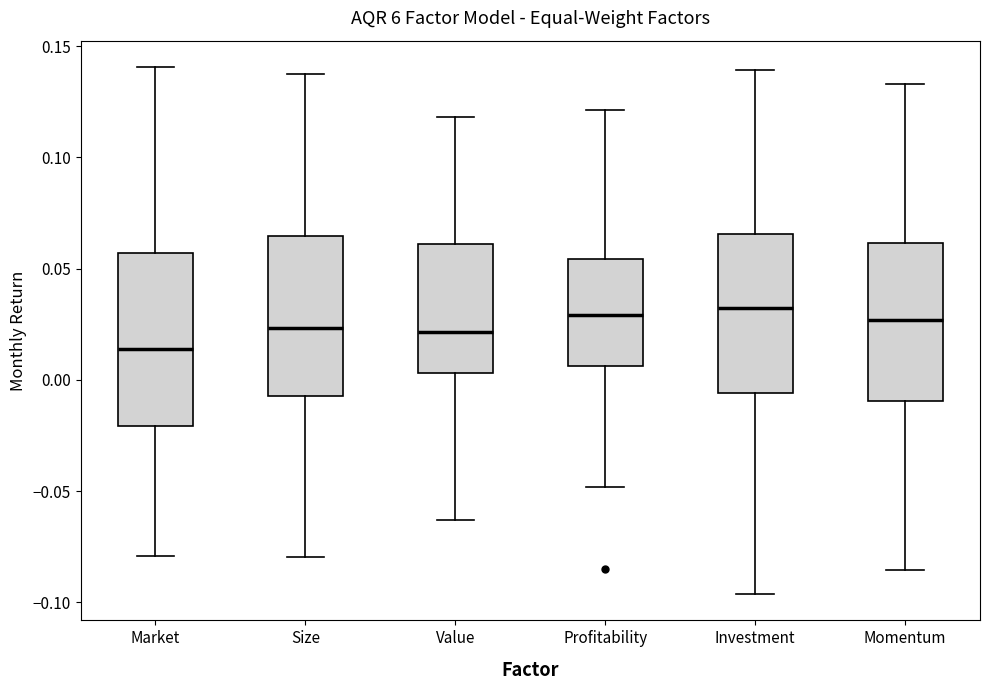

Reading left to right, read every box against the y-axis: the position of its median line, the range the box covers, and the ends of its whiskers. The values are not printed on the chart, so give them approximately, as read against the axis.

Market: median 0.015, box -0.020 to 0.055, whiskers -0.080 to 0.140
Size: median 0.025, box -0.005 to 0.065, whiskers -0.080 to 0.140
Value: median 0.020, box 0.005 to 0.060, whiskers -0.065 to 0.120
Profitability: median 0.030, box 0.005 to 0.055, whiskers -0.050 to 0.120
Investment: median 0.035, box -0.005 to 0.065, whiskers -0.095 to 0.140
Momentum: median 0.025, box -0.010 to 0.060, whiskers -0.085 to 0.135